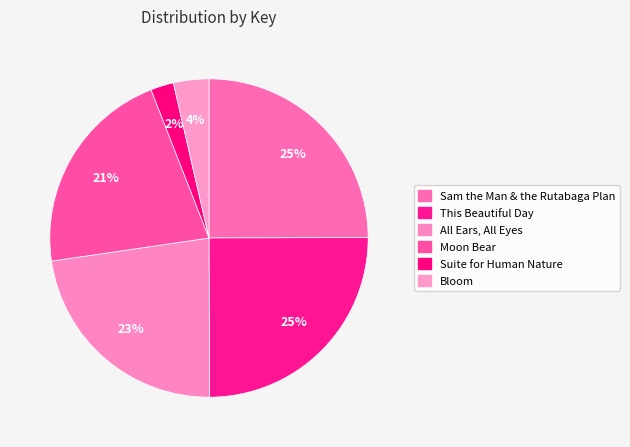

What percentage is the This Beautiful Day slice, to the nearest percent?

25%